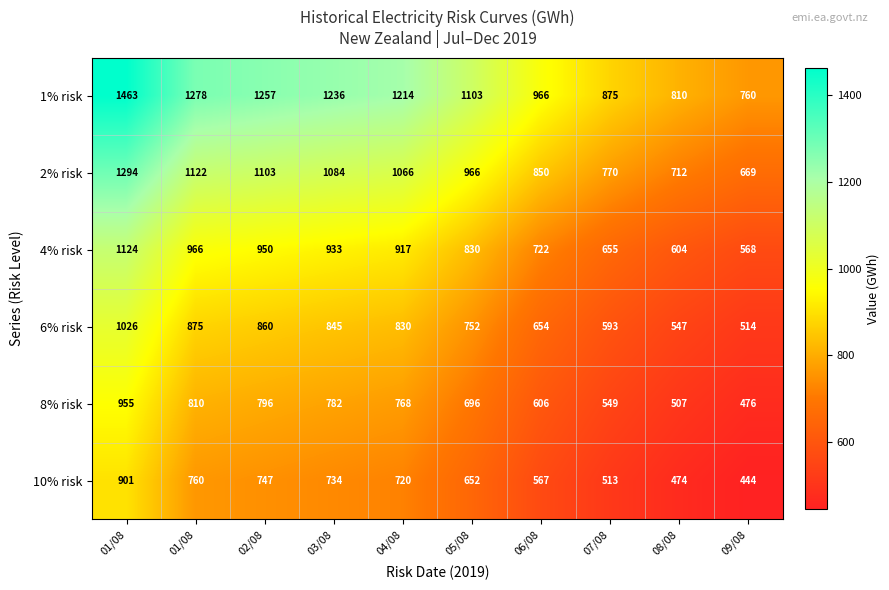

Reading right to left, what are all the values shown in this chart?

1% risk: 09/08=760.0	08/08=810.0	07/08=875.0	06/08=966.0	05/08=1103.0	04/08=1214.0	03/08=1236.0	02/08=1257.0	01/08=1278.0	01/08=1463.0
2% risk: 09/08=669.0	08/08=712.0	07/08=770.0	06/08=850.0	05/08=966.0	04/08=1066.0	03/08=1084.0	02/08=1103.0	01/08=1122.0	01/08=1294.0
4% risk: 09/08=568.0	08/08=604.0	07/08=655.0	06/08=722.0	05/08=830.0	04/08=917.0	03/08=933.0	02/08=950.0	01/08=966.0	01/08=1124.0
6% risk: 09/08=514.0	08/08=547.0	07/08=593.0	06/08=654.0	05/08=752.0	04/08=830.0	03/08=845.0	02/08=860.0	01/08=875.0	01/08=1026.0
8% risk: 09/08=476.0	08/08=507.0	07/08=549.0	06/08=606.0	05/08=696.0	04/08=768.0	03/08=782.0	02/08=796.0	01/08=810.0	01/08=955.0
10% risk: 09/08=444.0	08/08=474.0	07/08=513.0	06/08=567.0	05/08=652.0	04/08=720.0	03/08=734.0	02/08=747.0	01/08=760.0	01/08=901.0